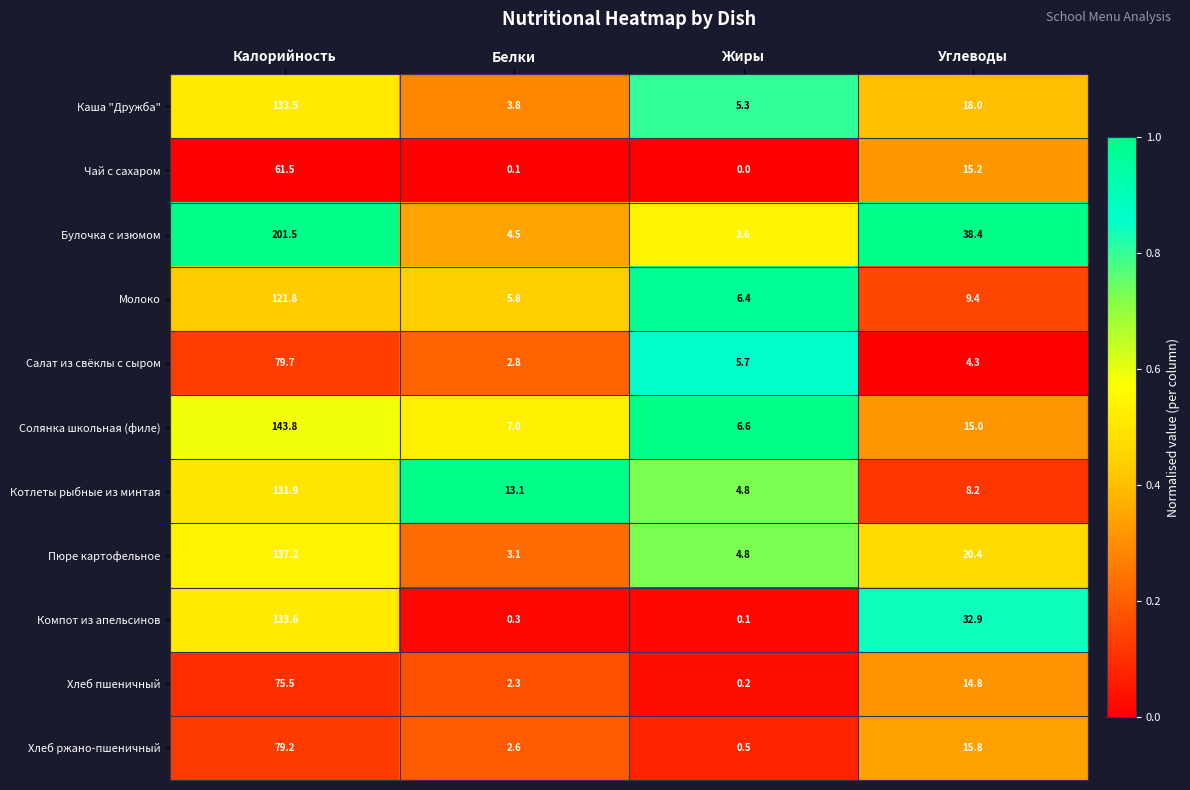

Which series has the widest spread of values?

Булочка с изюмом